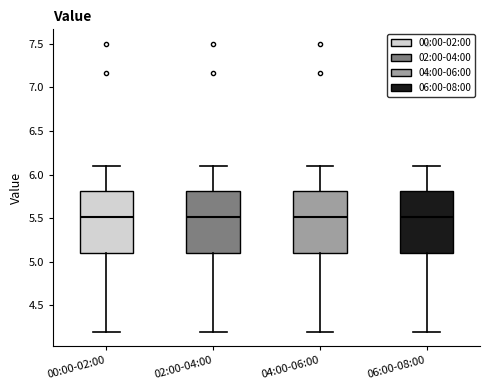

Where is the lower edge of the box for 00:00-02:00 on the y-axis? The values are not printed on the chart, so give them approximately, as read against the axis.

5.1